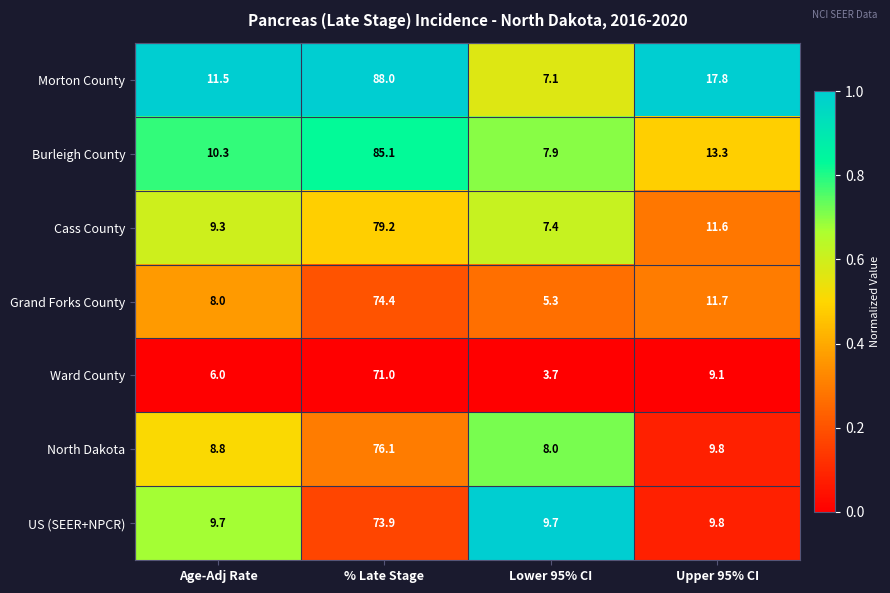

What is the greatest value displayed?

88.0